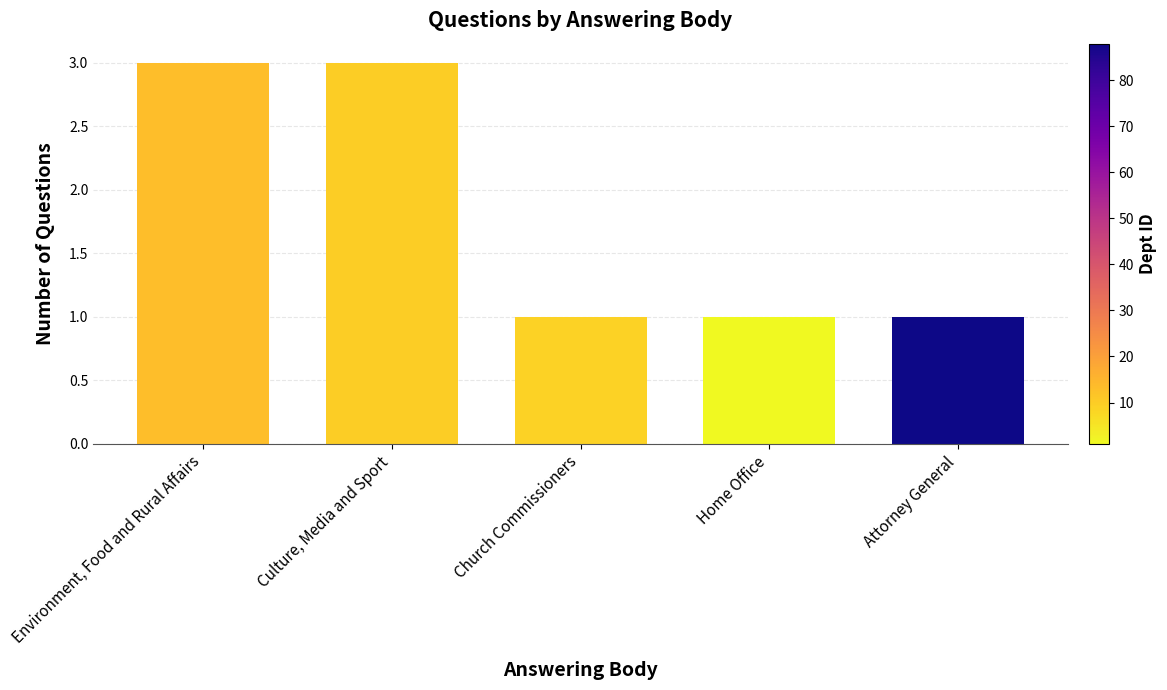

What is the label of the 4th bar from the right?

Culture, Media and Sport